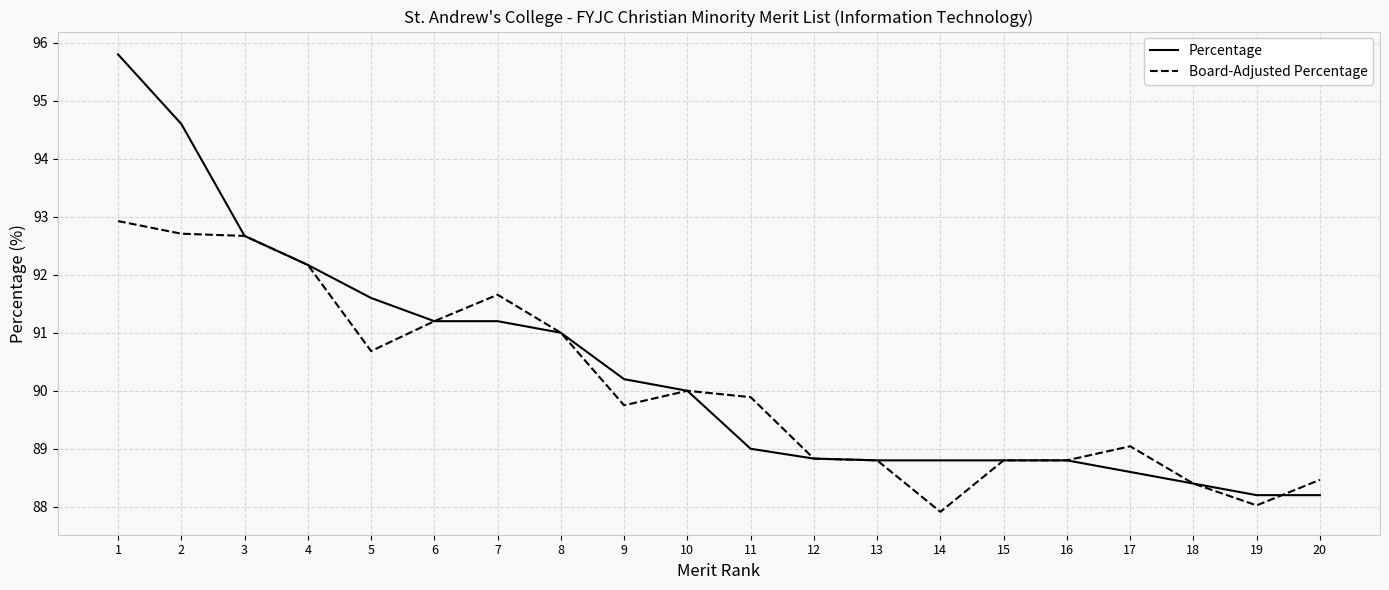

Reading left to right, transcribe all the data shown in this chart.

Percentage: 1=95.8	2=94.6	3=92.7	4=92.2	5=91.6	6=91.2	7=91.2	8=91.0	9=90.2	10=90.0	11=89.0	12=88.8	13=88.8	14=88.8	15=88.8	16=88.8	17=88.6	18=88.4	19=88.2	20=88.2
Board-Adjusted Percentage: 1=92.9	2=92.7	3=92.7	4=92.2	5=90.7	6=91.2	7=91.7	8=91.0	9=89.7	10=90.0	11=89.9	12=88.8	13=88.8	14=87.9	15=88.8	16=88.8	17=89.0	18=88.4	19=88.0	20=88.5